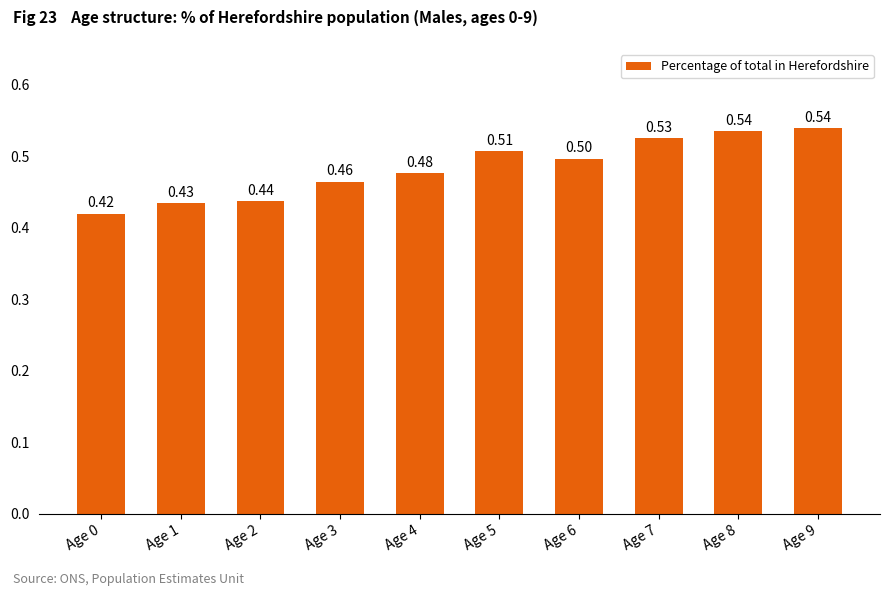

Between Age 2 and Age 6, which is larger?

Age 6